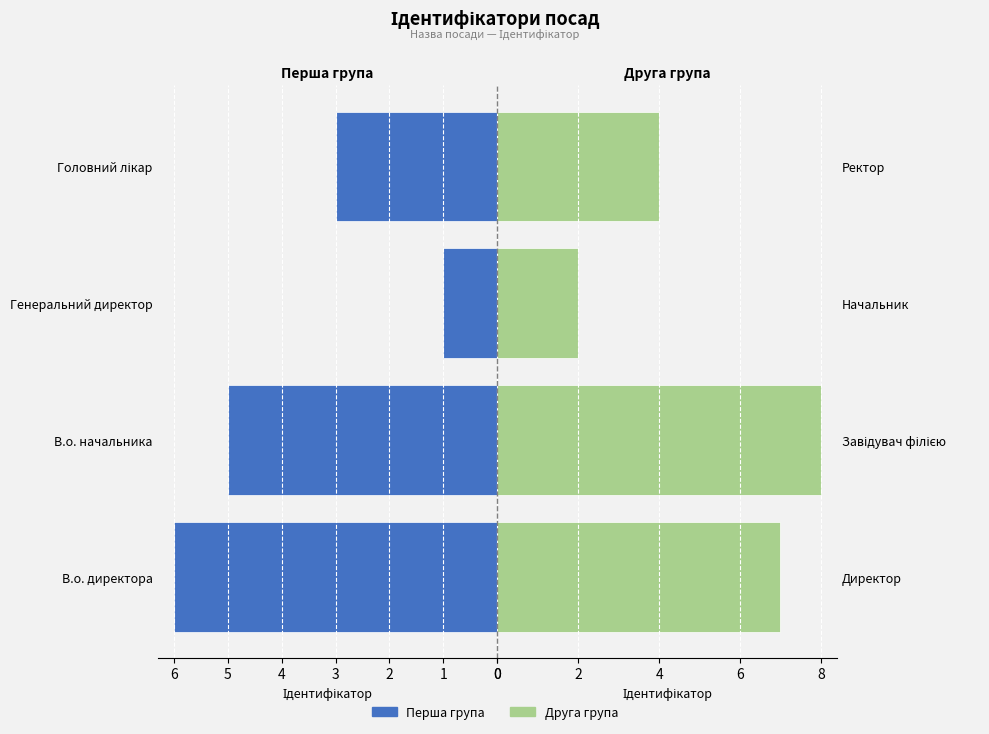

Which has a higher value, В.о. начальника or Генеральний директор?

В.о. начальника